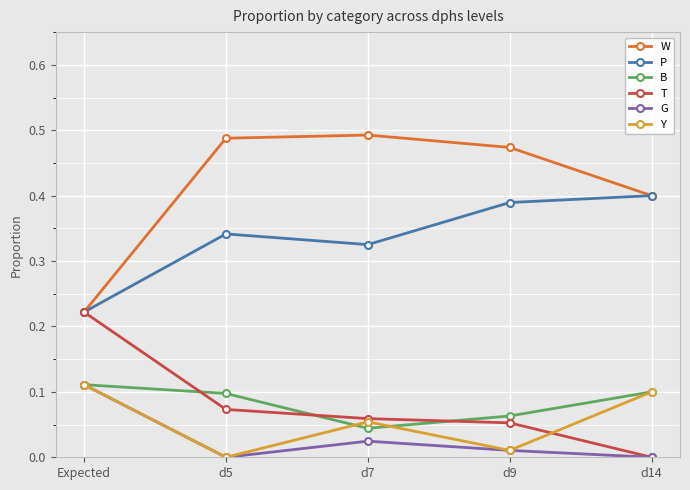

What is the label of the 4th point from the left?

d9